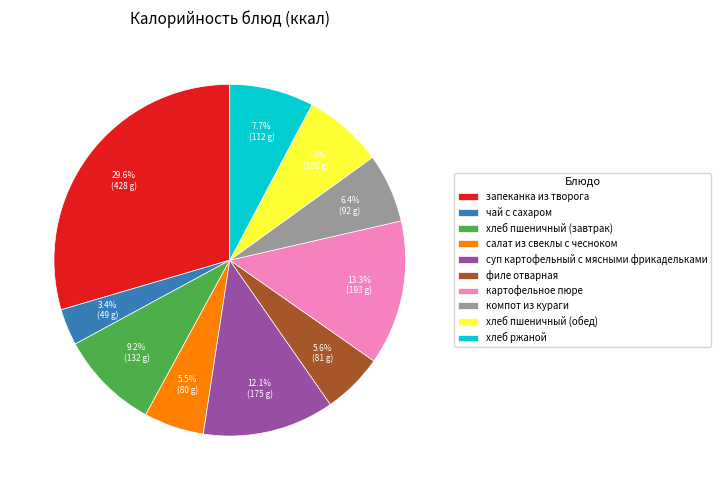

True or false: филе отварная accounts for 6% of the total.

True